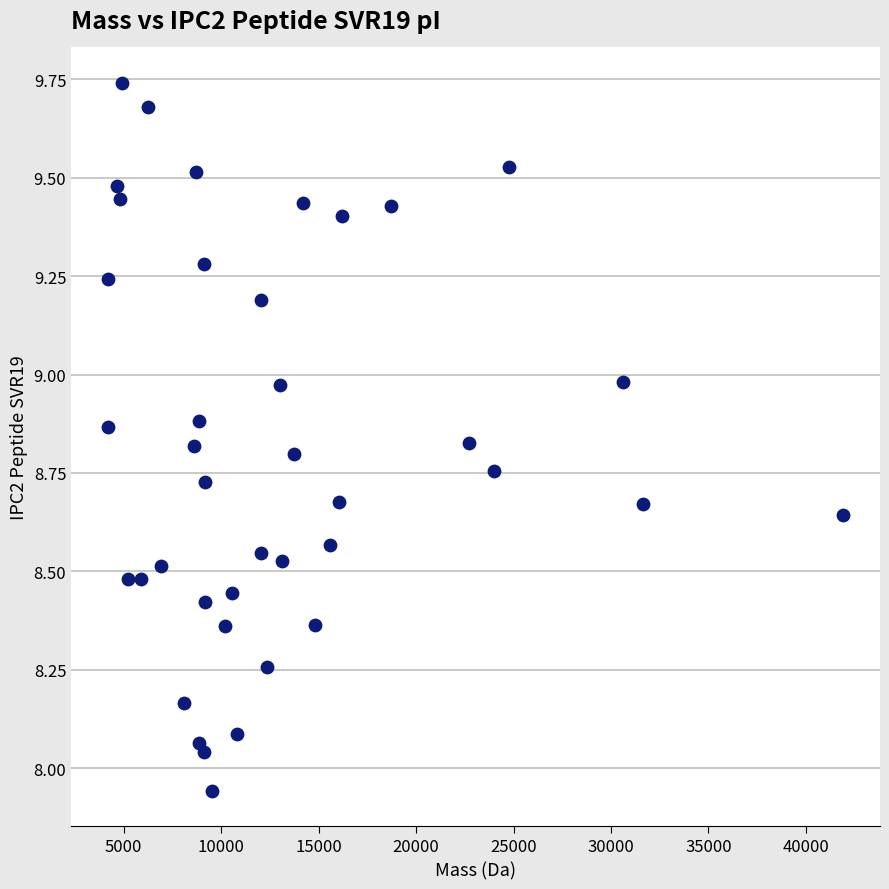

What is the range of X values (max minus min)?

37717.4